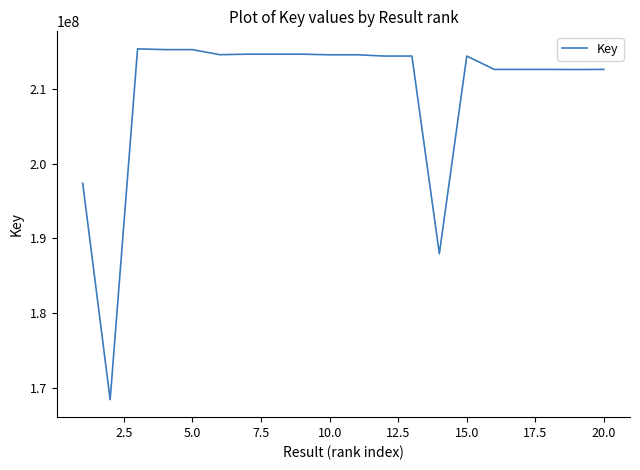

What is the difference between the maximum and minimum values?

46999345